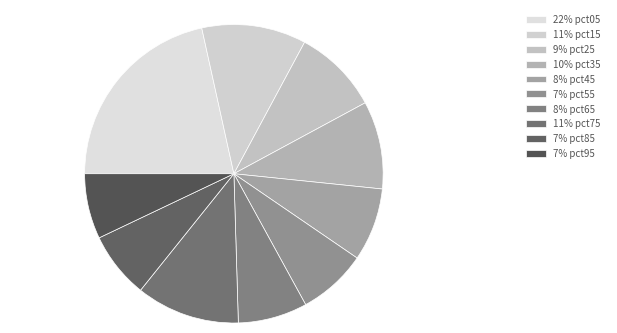

How many segments does this pie chart have?

10